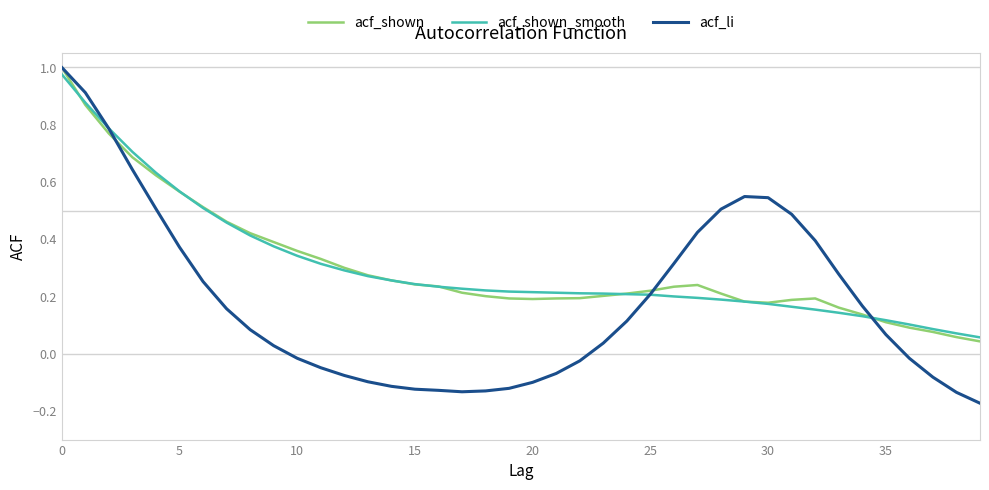

How many times do acf_shown_smooth and acf_li cross each other?

3